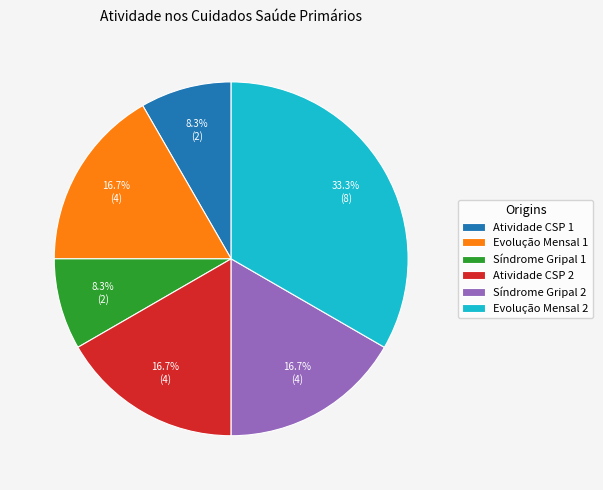

How many segments does this pie chart have?

6